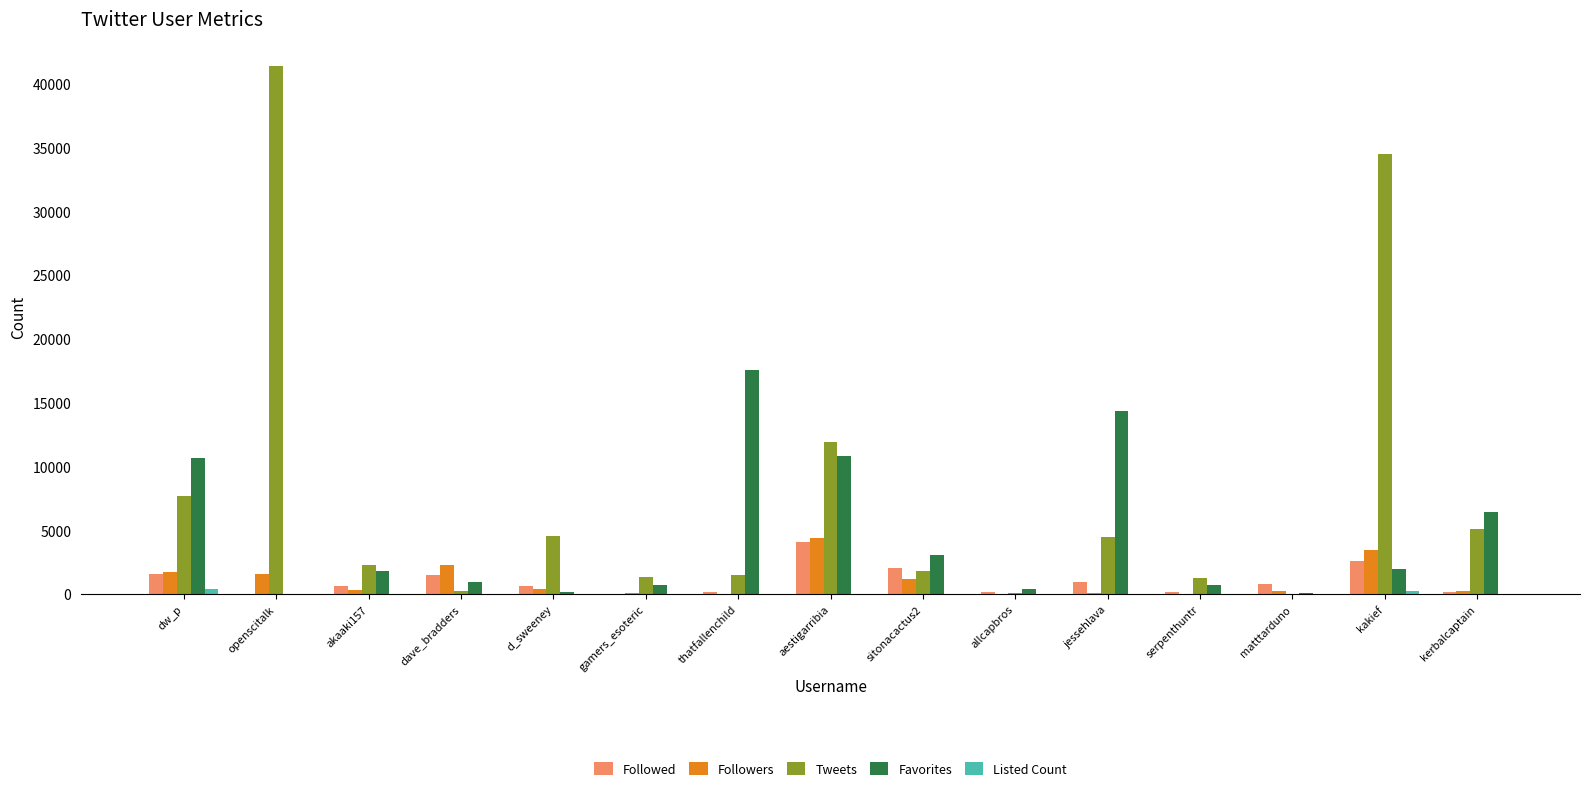

Which series has the largest total across all categories?

Tweets